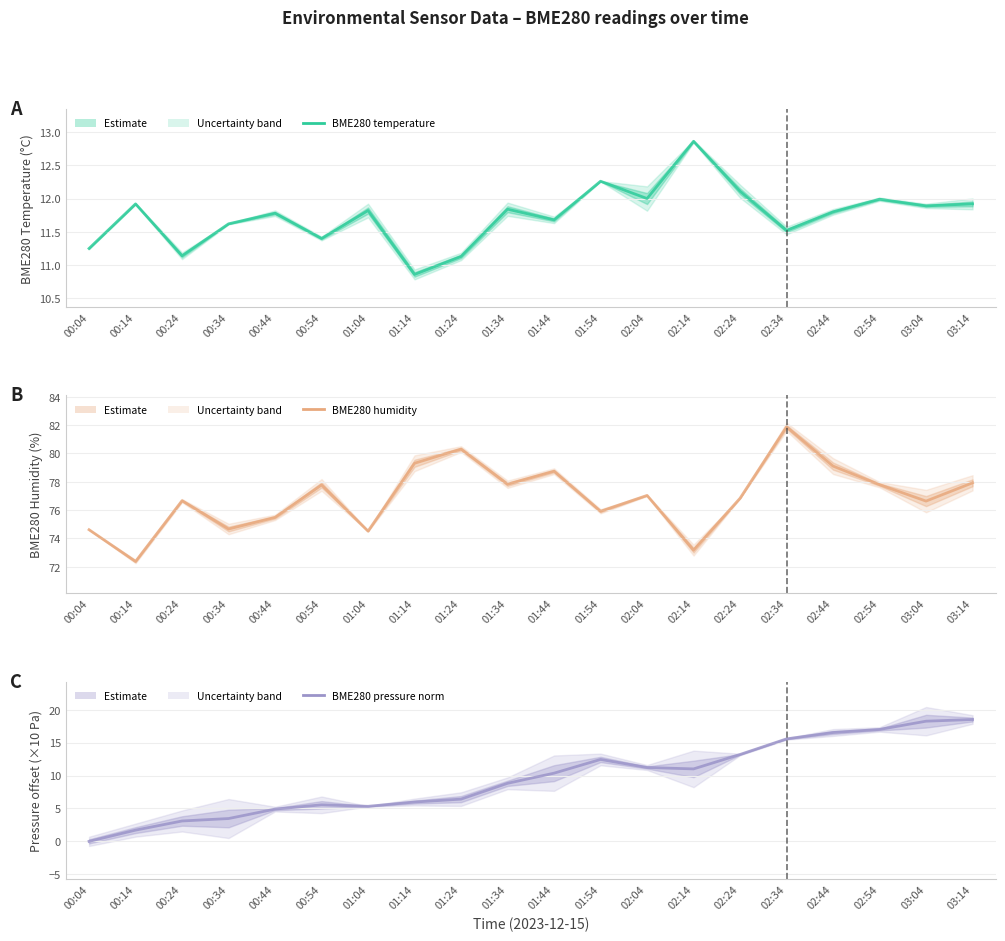

Between 00:44 and 00:14, which is larger?

00:14